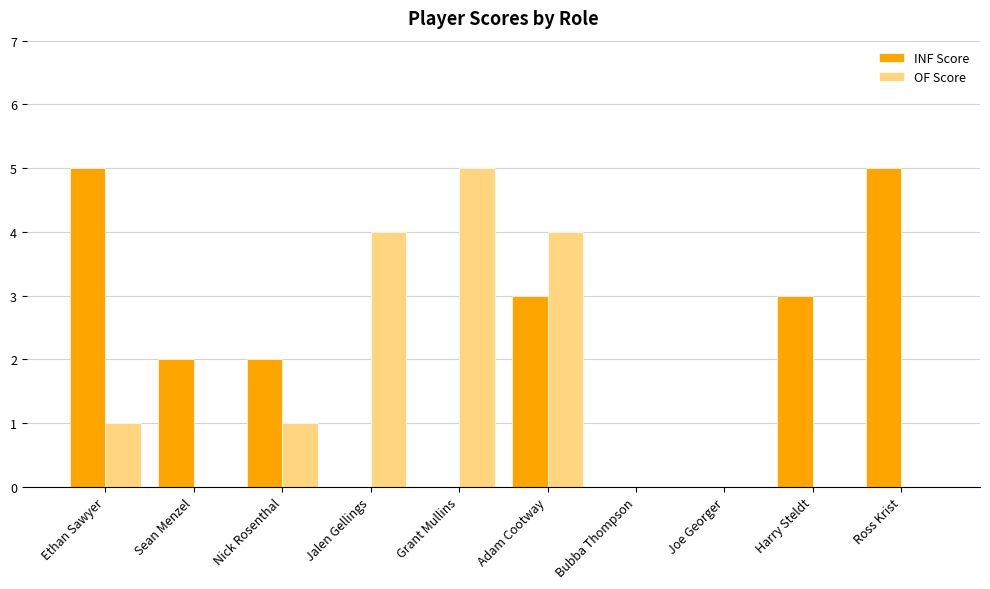

How many OF Score values are between 0 and 4?

9